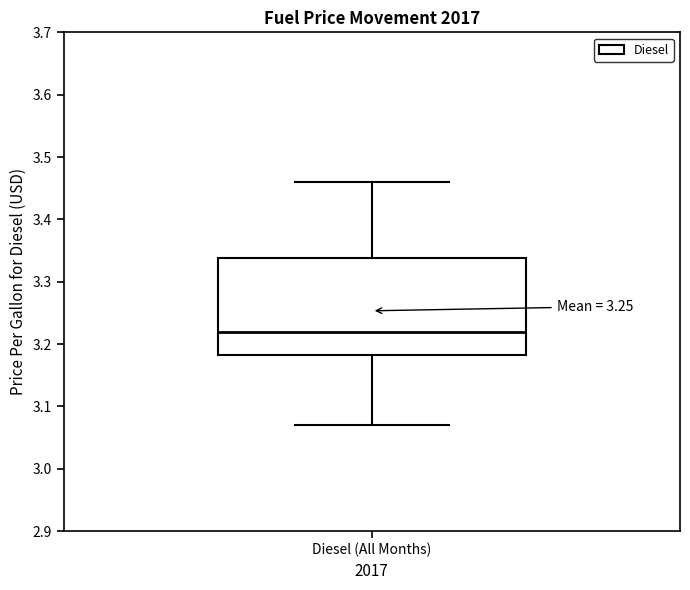

Read this box plot against the y-axis: the position of the median line, the range covered by the box, and the ends of both whiskers. The values are not printed on the chart, so give them approximately, as read against the axis.

median 3.22, box 3.18 to 3.34, whiskers 3.07 to 3.46